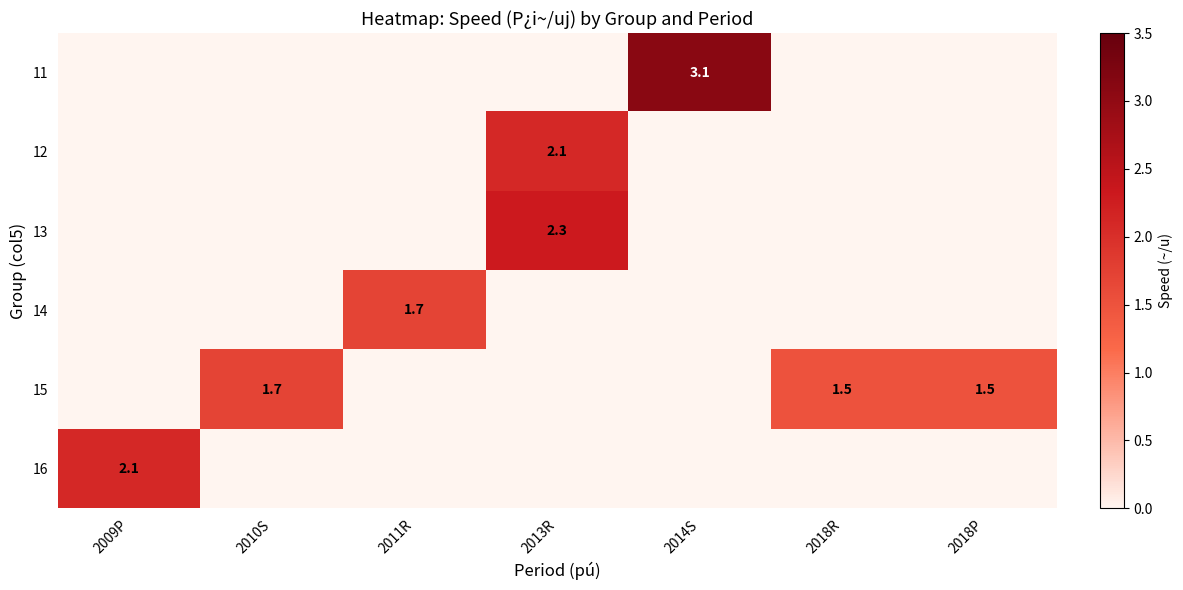

The value of 15 at 2018R is 1.5. True or false?

True